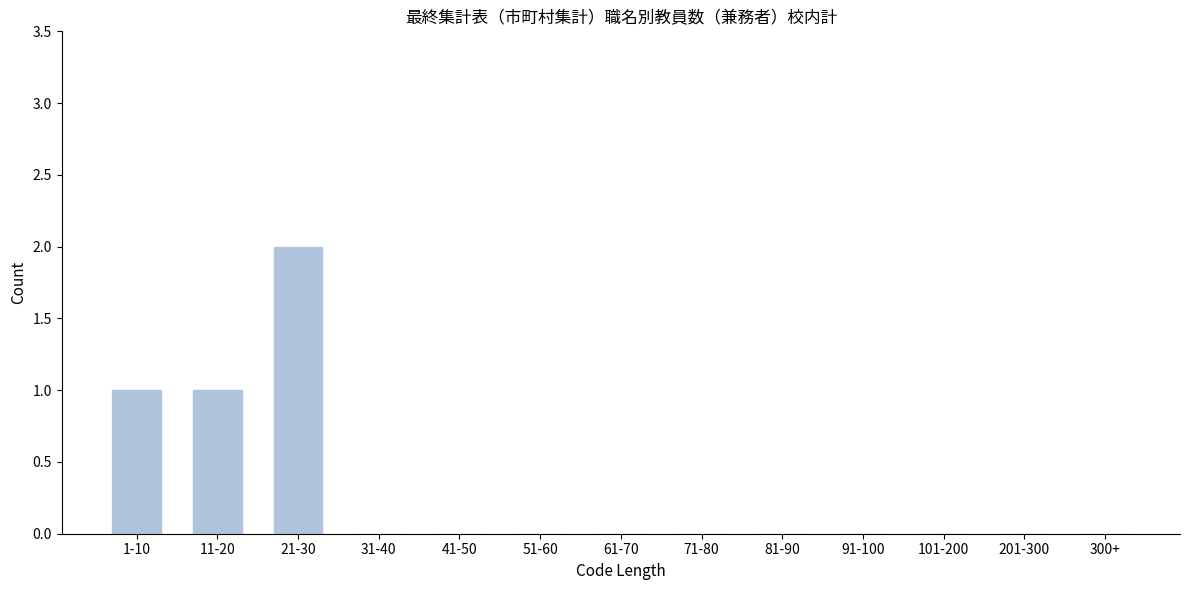

Reading left to right, list all the values displayed in this chart.

1-10=1	11-20=1	21-30=2	31-40=0	41-50=0	51-60=0	61-70=0	71-80=0	81-90=0	91-100=0	101-200=0	201-300=0	300+=0